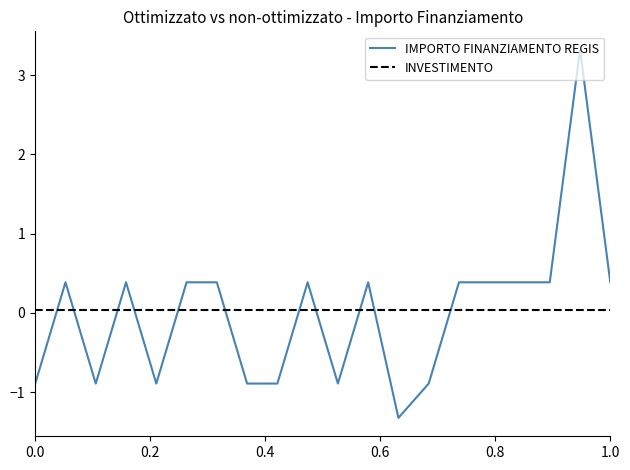

List the series in order of their peak value, lowest first.

INVESTIMENTO, IMPORTO FINANZIAMENTO REGIS